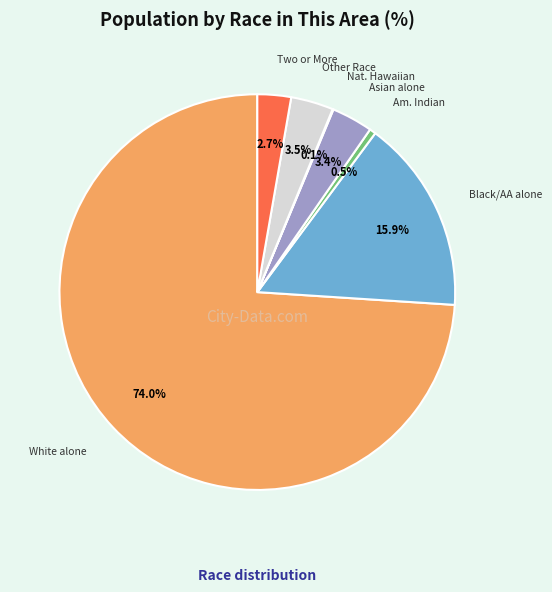

Is there any slice that represents more than half of the pie?

Yes